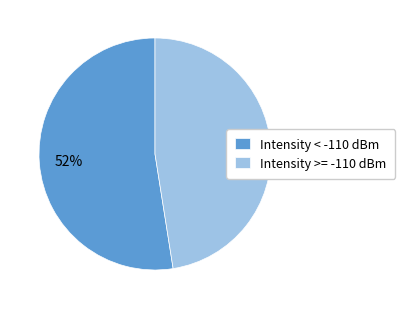

Do Intensity < -110 dBm and Intensity >= -110 dBm together represent more than half of the pie?

Yes